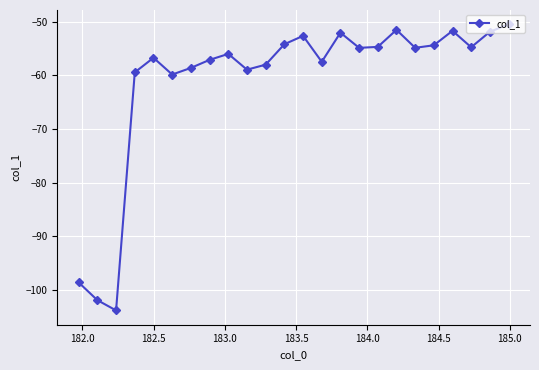

How many interior local valleys (lower than both neighbors) does the data have?

7